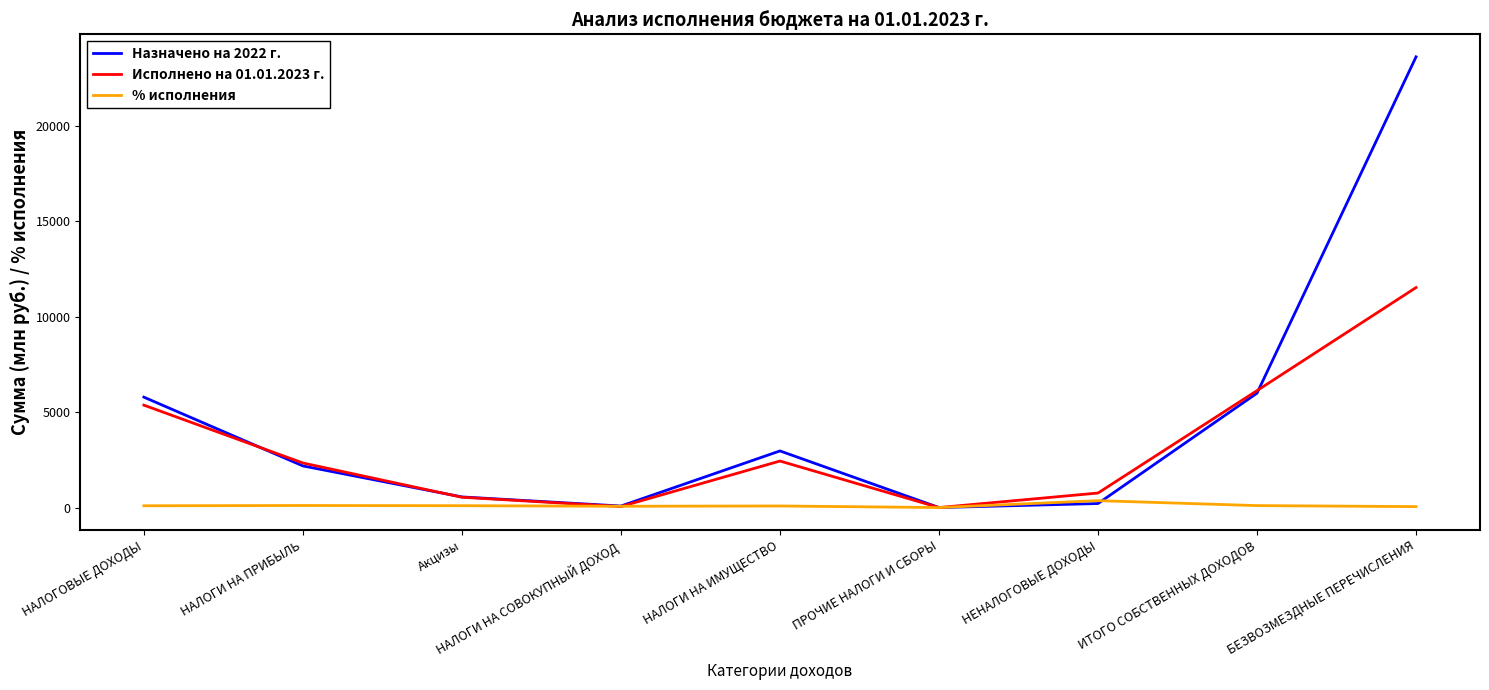

At which category is the sum across all series the highest?

БЕЗВОЗМЕЗДНЫЕ ПЕРЕЧИСЛЕНИЯ